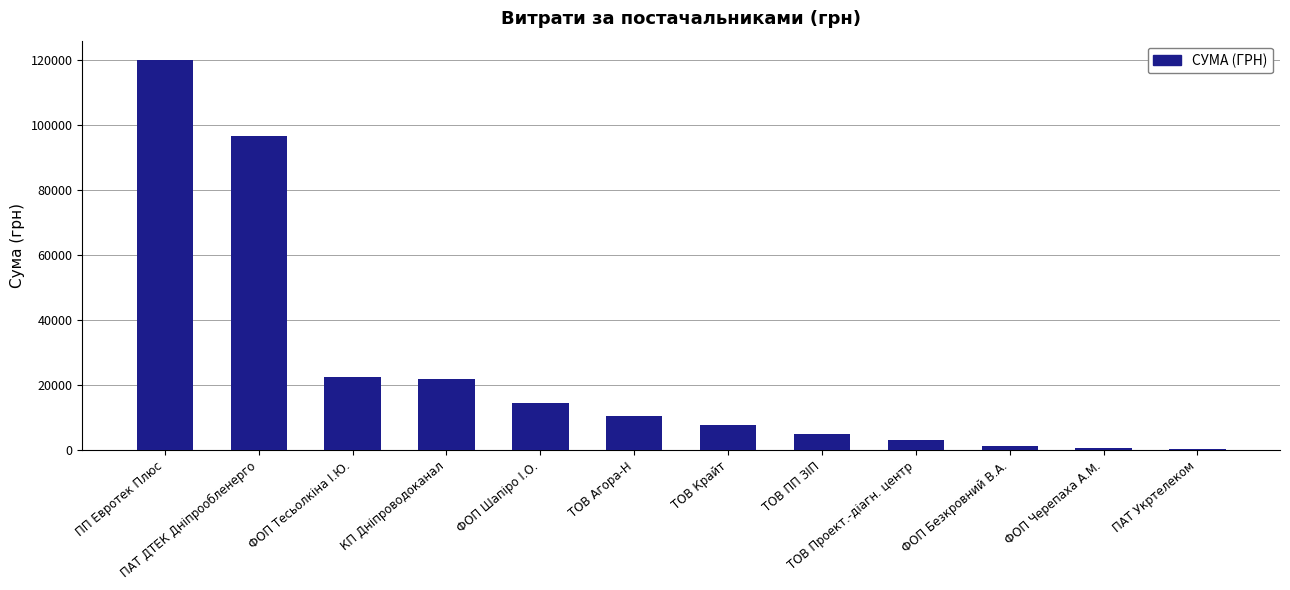

What is the sum of the values at ТОВ ПП ЗІП and ТОВ Агора-Н?

15479.3